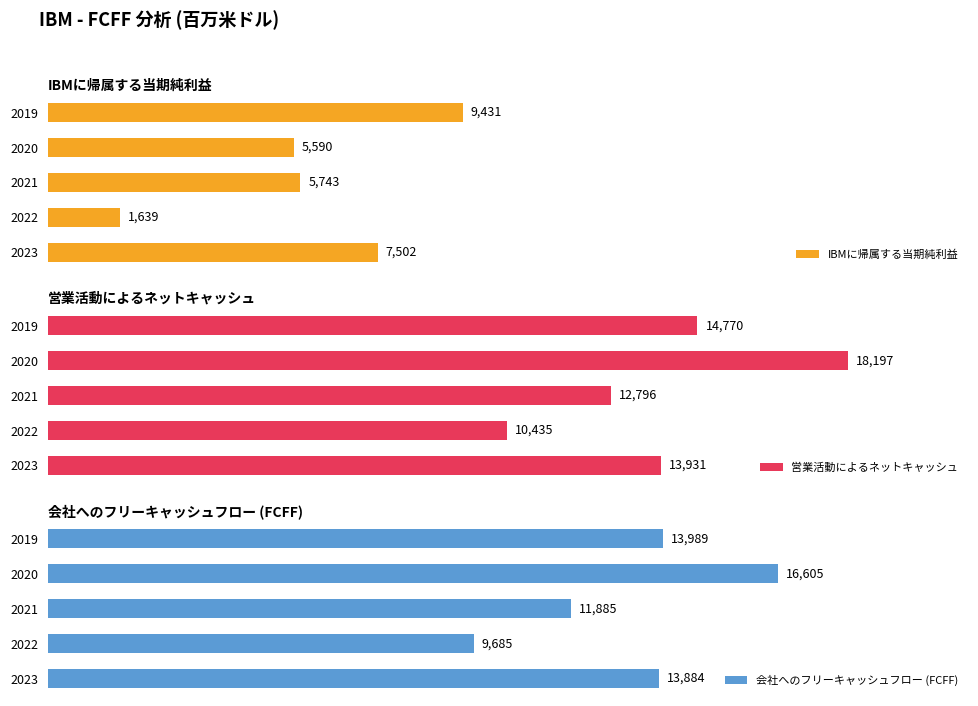

Is it true that 会社へのフリーキャッシュフロー (FCFF) equals 4302 at 2021?

False